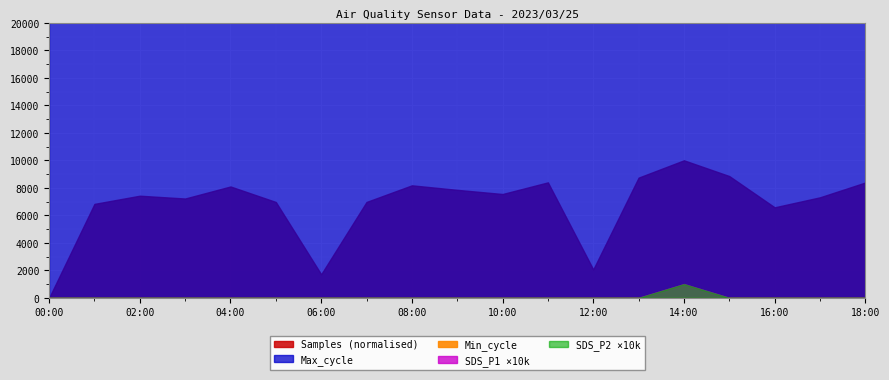

What is the difference between the maximum and minimum values in the Samples series?

4122.0